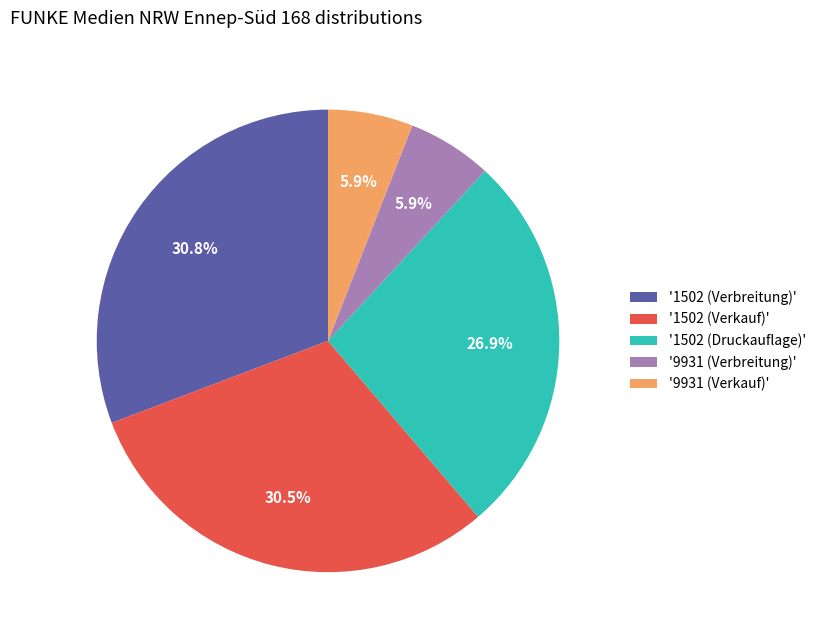

Is there any slice that represents more than half of the pie?

No